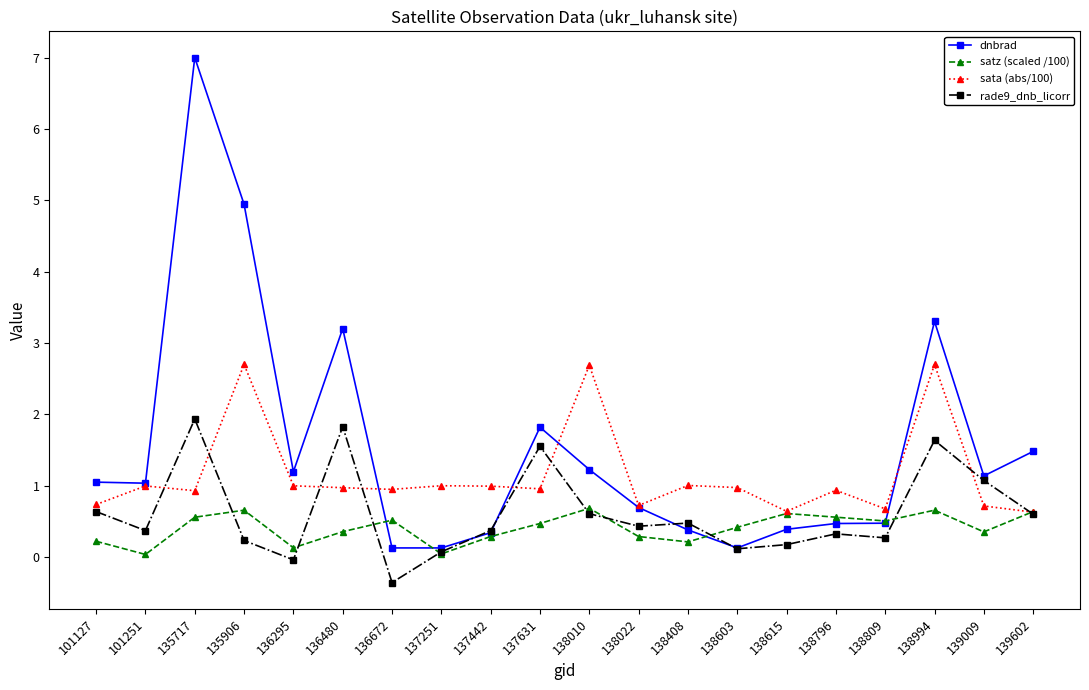

At which category does sata (abs/100) reach its first local peak?

101251